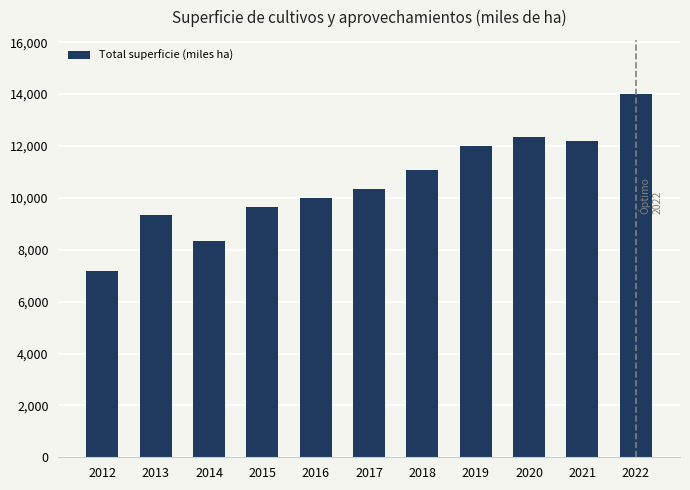

Which category has the highest value across all series?

2022